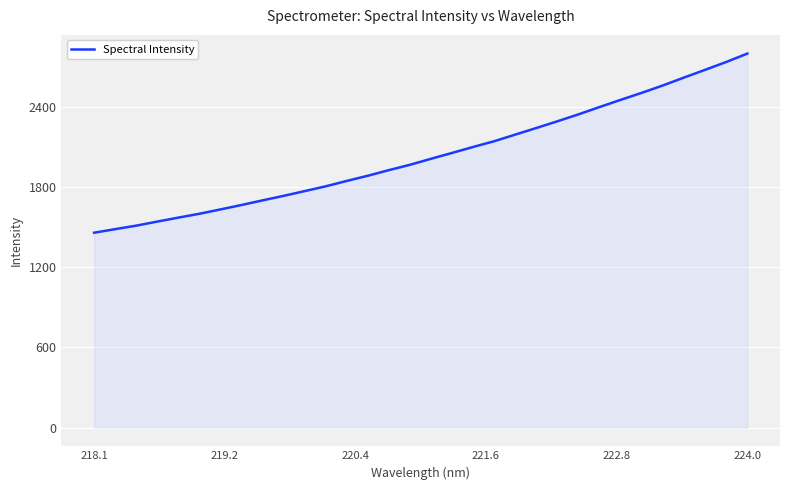

What is the difference between the maximum and minimum values?

1339.0